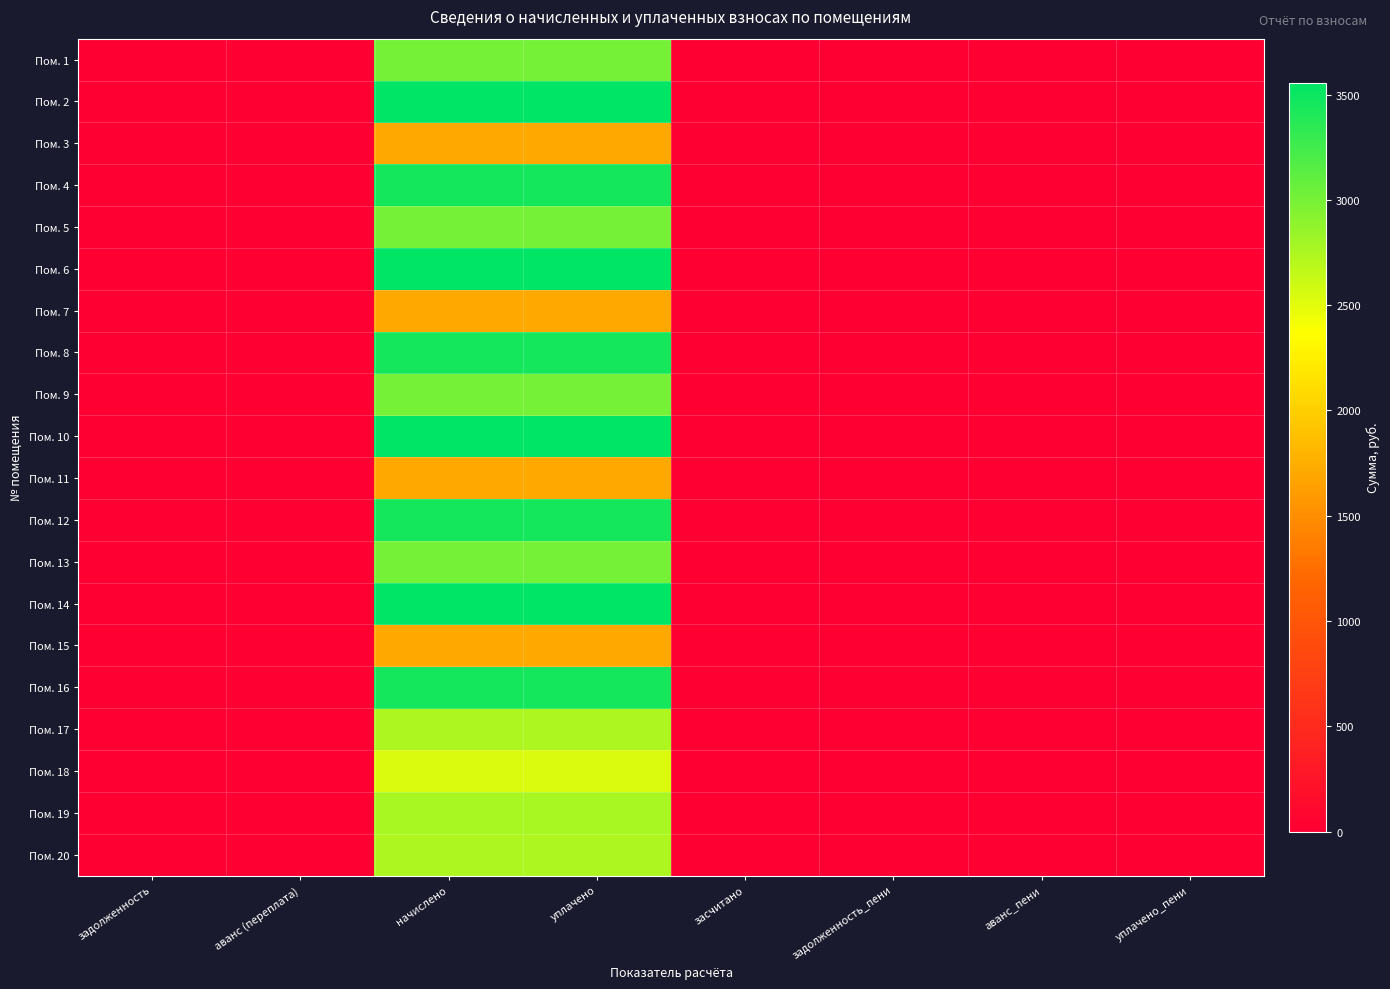

Reading right to left, transcribe all the data shown in this chart.

Пом. 1: уплачено_пени=0.0	аванс_пени=0.0	задолженность_пени=0.0	засчитано=0.0	уплачено=3006.9	начислено=3006.9	аванс (переплата)=0.0	задолженность=0.0
Пом. 2: уплачено_пени=0.0	аванс_пени=0.0	задолженность_пени=0.0	засчитано=0.0	уплачено=3556.8	начислено=3556.8	аванс (переплата)=0.0	задолженность=0.0
Пом. 3: уплачено_пени=0.0	аванс_пени=0.0	задолженность_пени=0.0	засчитано=0.0	уплачено=1708.2	начислено=1708.2	аванс (переплата)=0.0	задолженность=0.0
Пом. 4: уплачено_пени=0.0	аванс_пени=0.0	задолженность_пени=0.0	засчитано=0.0	уплачено=3445.7	начислено=3445.7	аванс (переплата)=0.0	задолженность=0.0
Пом. 5: уплачено_пени=0.0	аванс_пени=0.0	задолженность_пени=0.0	засчитано=0.0	уплачено=3006.9	начислено=3006.9	аванс (переплата)=0.0	задолженность=0.0
Пом. 6: уплачено_пени=0.0	аванс_пени=0.0	задолженность_пени=0.0	засчитано=0.0	уплачено=3556.8	начислено=3556.8	аванс (переплата)=0.0	задолженность=0.0
Пом. 7: уплачено_пени=0.0	аванс_пени=0.0	задолженность_пени=0.0	засчитано=0.0	уплачено=1708.2	начислено=1708.2	аванс (переплата)=0.0	задолженность=0.0
Пом. 8: уплачено_пени=0.0	аванс_пени=0.0	задолженность_пени=0.0	засчитано=0.0	уплачено=3445.7	начислено=3445.7	аванс (переплата)=0.0	задолженность=0.0
Пом. 9: уплачено_пени=0.0	аванс_пени=0.0	задолженность_пени=0.0	засчитано=0.0	уплачено=3006.9	начислено=3006.9	аванс (переплата)=0.0	задолженность=0.0
Пом. 10: уплачено_пени=0.0	аванс_пени=0.0	задолженность_пени=0.0	засчитано=0.0	уплачено=3556.8	начислено=3556.8	аванс (переплата)=0.0	задолженность=0.0
Пом. 11: уплачено_пени=0.0	аванс_пени=0.0	задолженность_пени=0.0	засчитано=0.0	уплачено=1708.2	начислено=1708.2	аванс (переплата)=0.0	задолженность=0.0
Пом. 12: уплачено_пени=0.0	аванс_пени=0.0	задолженность_пени=0.0	засчитано=0.0	уплачено=3445.7	начислено=3445.7	аванс (переплата)=0.0	задолженность=0.0
Пом. 13: уплачено_пени=0.0	аванс_пени=0.0	задолженность_пени=0.0	засчитано=0.0	уплачено=3006.9	начислено=3006.9	аванс (переплата)=0.0	задолженность=0.0
Пом. 14: уплачено_пени=0.0	аванс_пени=0.0	задолженность_пени=0.0	засчитано=0.0	уплачено=3556.8	начислено=3556.8	аванс (переплата)=0.0	задолженность=0.0
Пом. 15: уплачено_пени=0.0	аванс_пени=0.0	задолженность_пени=0.0	засчитано=0.0	уплачено=1708.2	начислено=1708.2	аванс (переплата)=0.0	задолженность=0.0
Пом. 16: уплачено_пени=0.0	аванс_пени=0.0	задолженность_пени=0.0	засчитано=0.0	уплачено=3445.7	начислено=3445.7	аванс (переплата)=0.0	задолженность=0.0
Пом. 17: уплачено_пени=0.0	аванс_пени=0.0	задолженность_пени=0.0	засчитано=0.0	уплачено=2737.8	начислено=2737.8	аванс (переплата)=0.0	задолженность=0.0
Пом. 18: уплачено_пени=0.0	аванс_пени=0.0	задолженность_пени=0.0	засчитано=0.0	уплачено=2538.9	начислено=2538.9	аванс (переплата)=0.0	задолженность=0.0
Пом. 19: уплачено_пени=0.0	аванс_пени=0.0	задолженность_пени=0.0	засчитано=0.0	уплачено=2772.9	начислено=2772.9	аванс (переплата)=0.0	задолженность=0.0
Пом. 20: уплачено_пени=0.0	аванс_пени=0.0	задолженность_пени=0.0	засчитано=0.0	уплачено=2737.8	начислено=2737.8	аванс (переплата)=0.0	задолженность=0.0